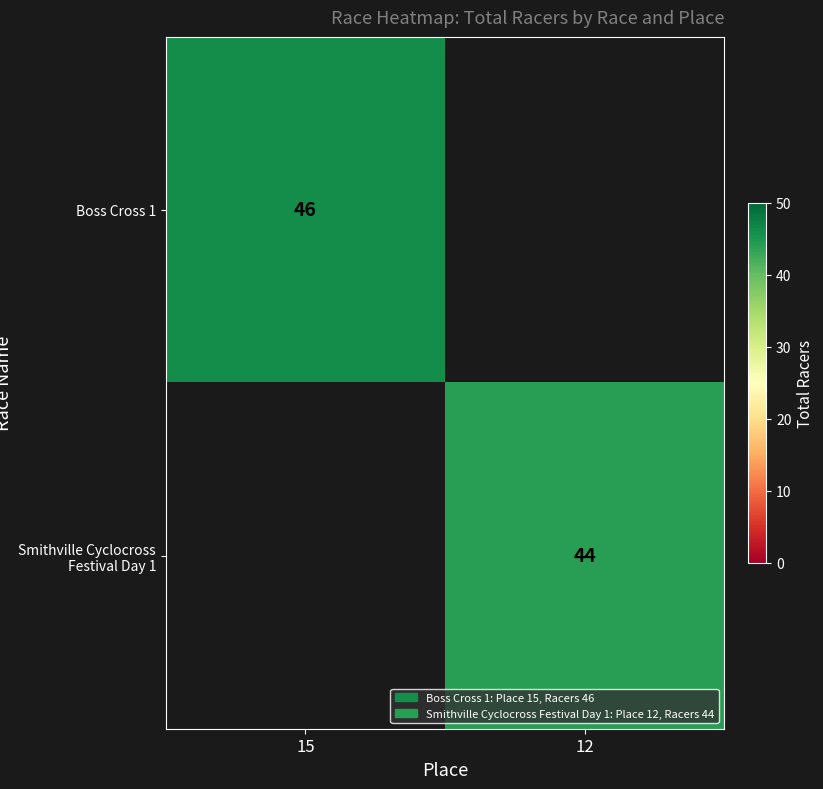

At which category does the chart reach its peak across all series?

15